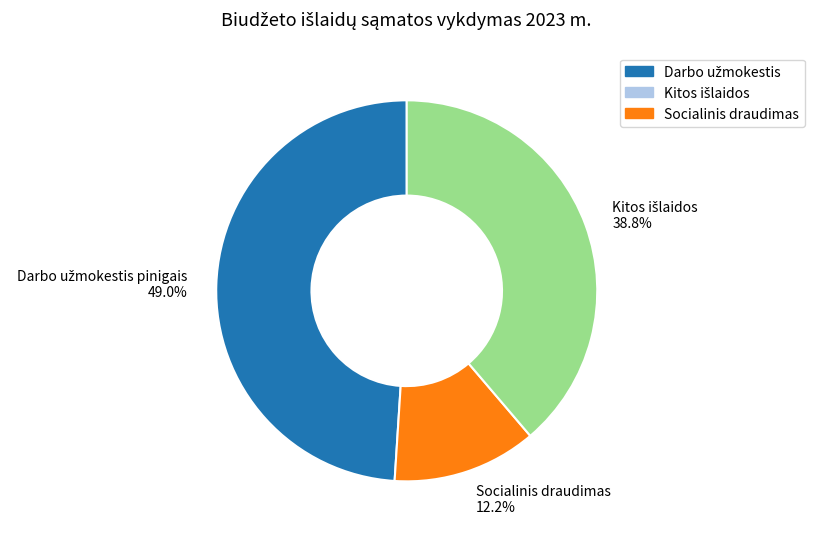

Is Socialinis draudimas the majority of the pie?

No